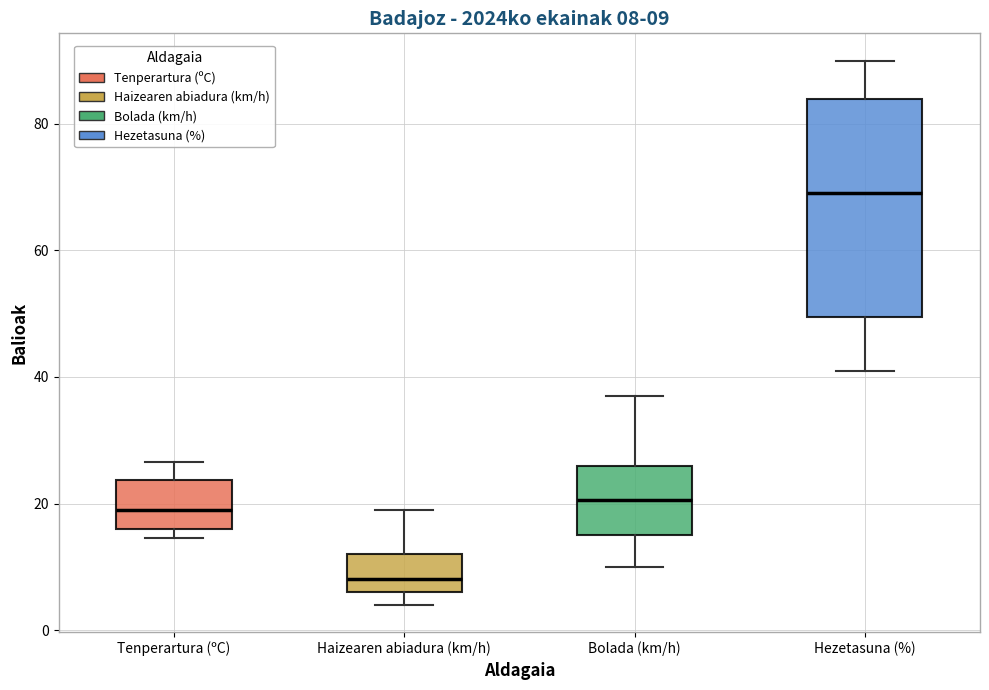

Comparing the boxes themselves (not the whiskers), which one is the tallest?

Hezetasuna (%)